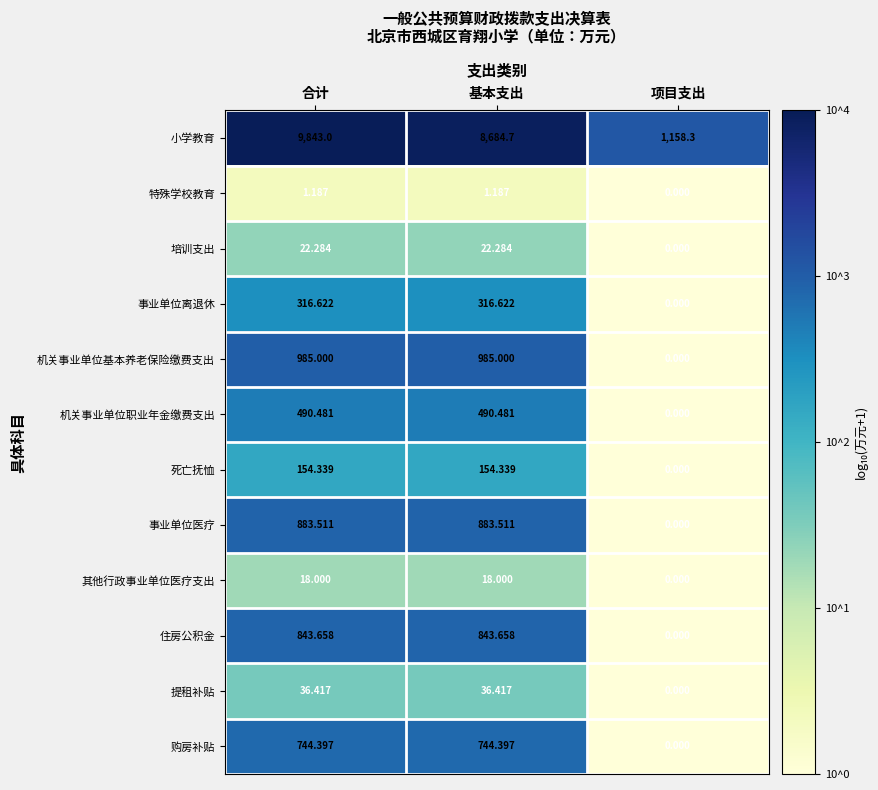

Which series has the largest range (max minus min)?

小学教育